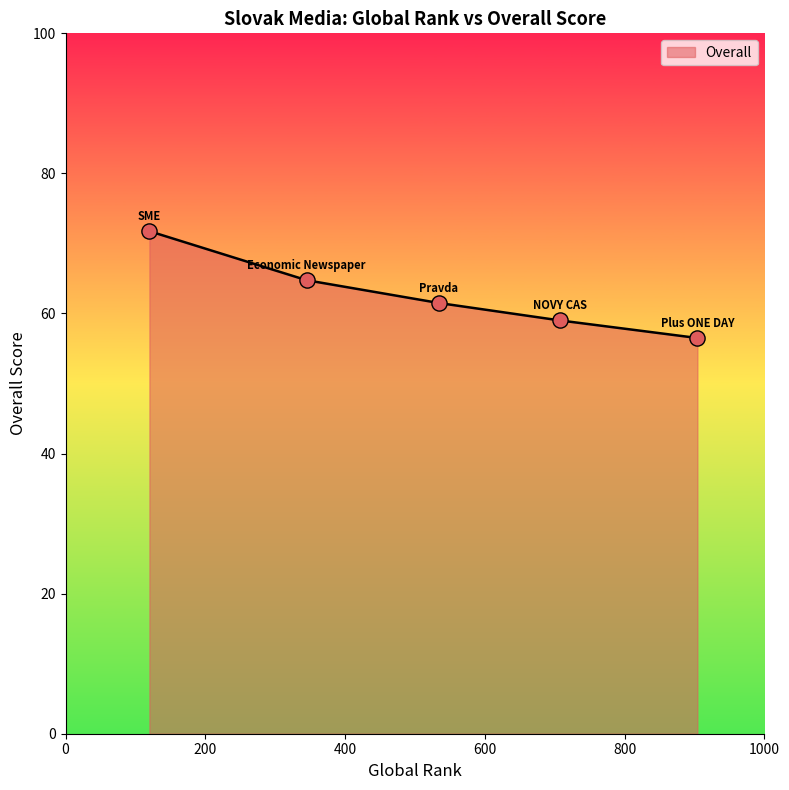

What is the smallest value displayed?

56.5